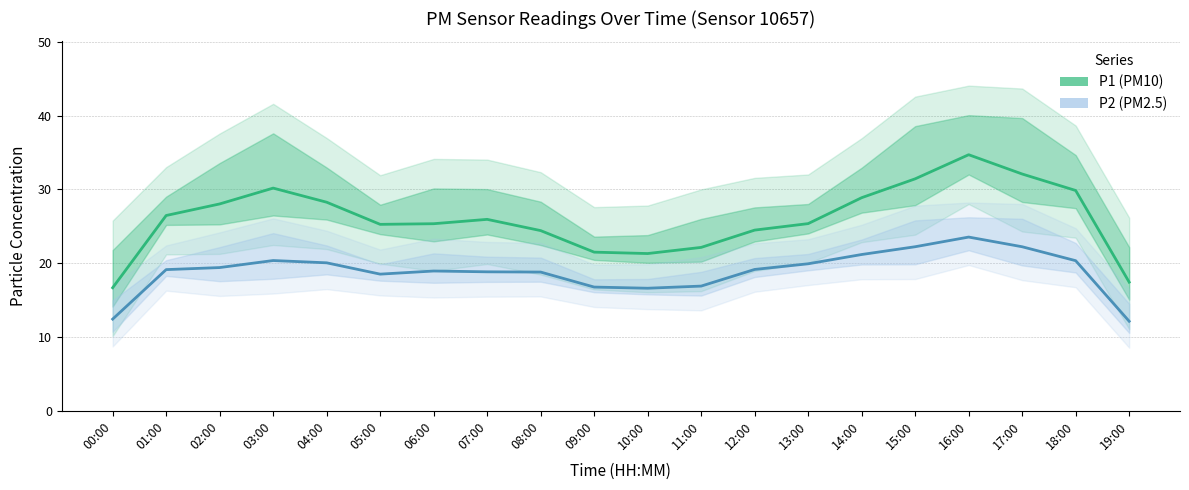

Between 09:00 and 19:00, which is larger?

09:00